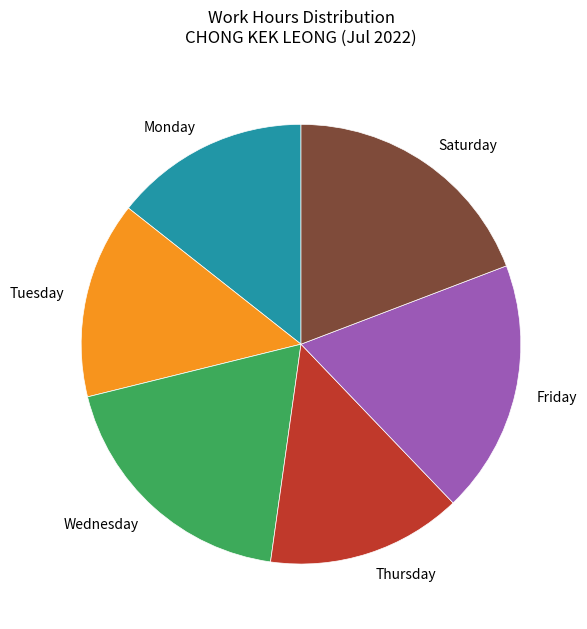

Count the number of slices in the pie.

6